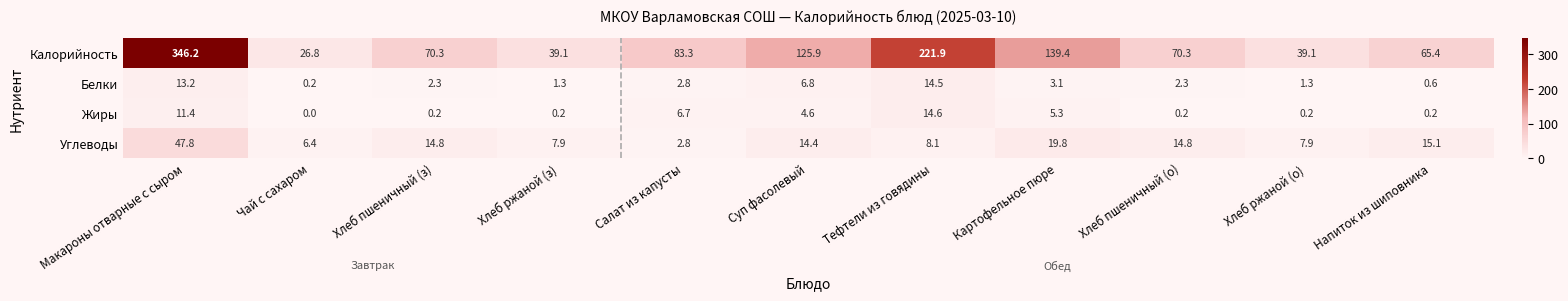

Count the number of data series in this chart.

4